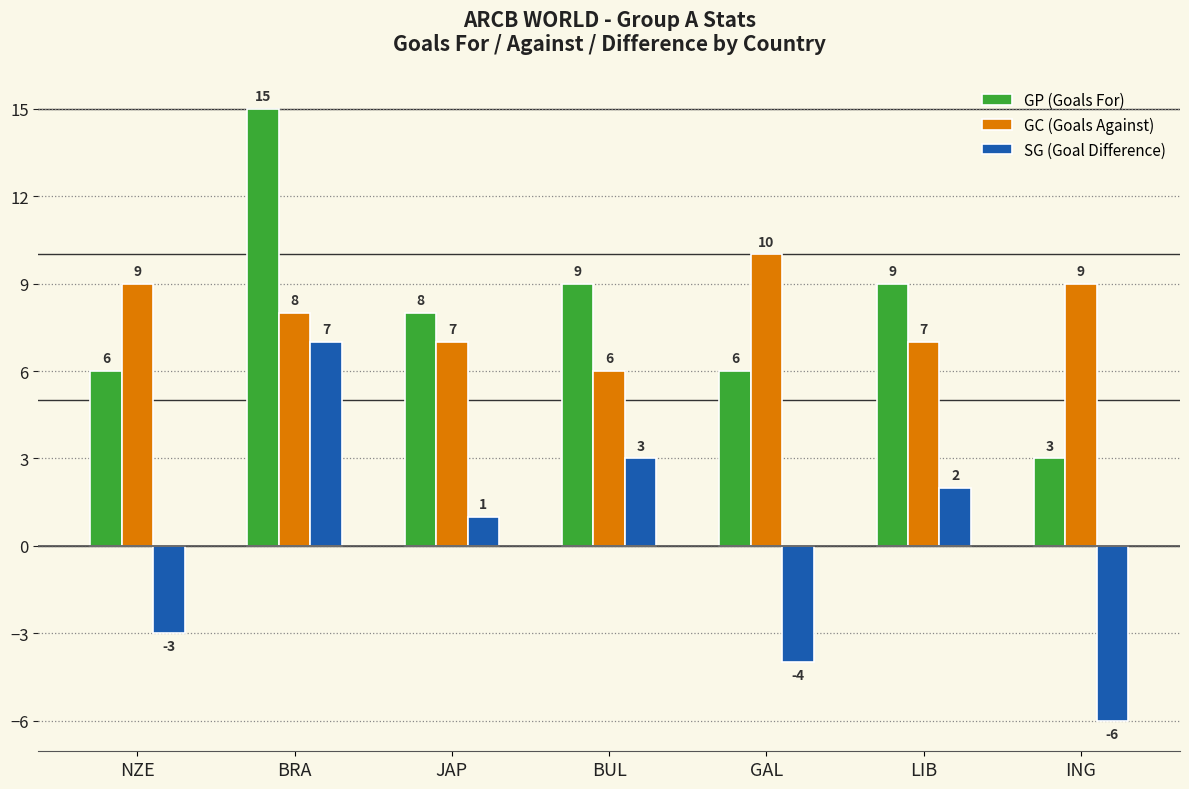

What are all the series names shown in the legend?

GP (Goals For), GC (Goals Against), SG (Goal Difference)